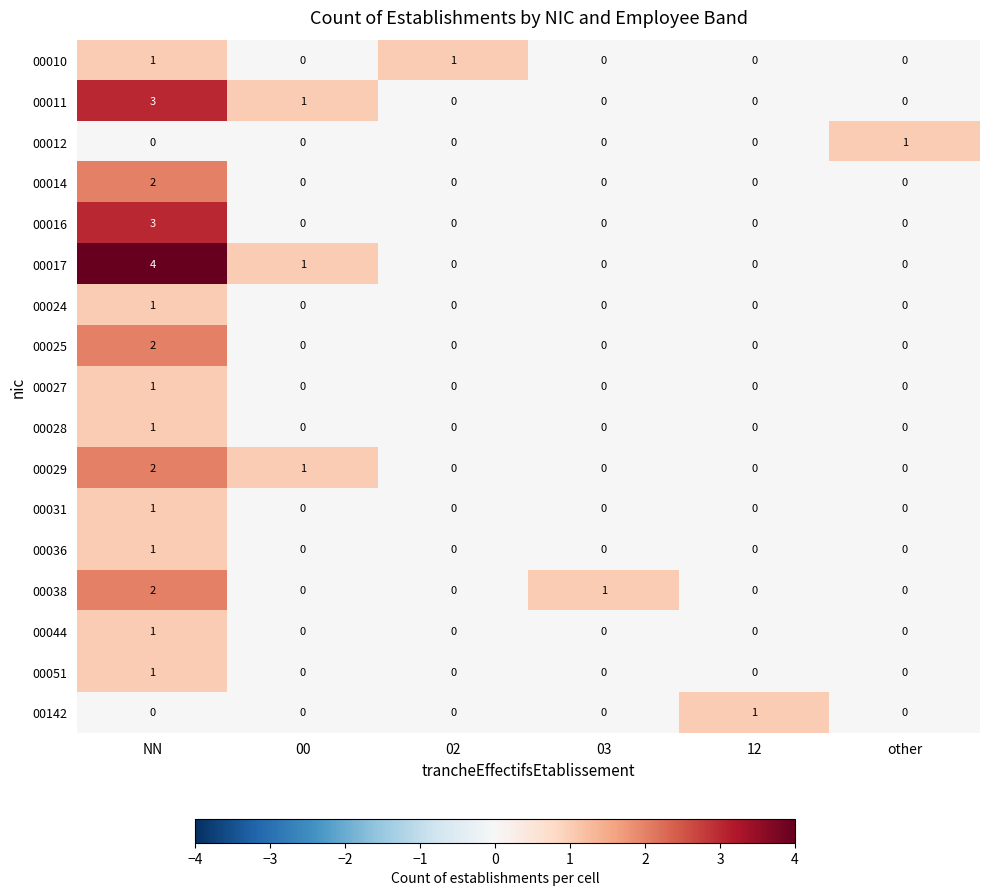

How many distinct data groups are displayed?

17